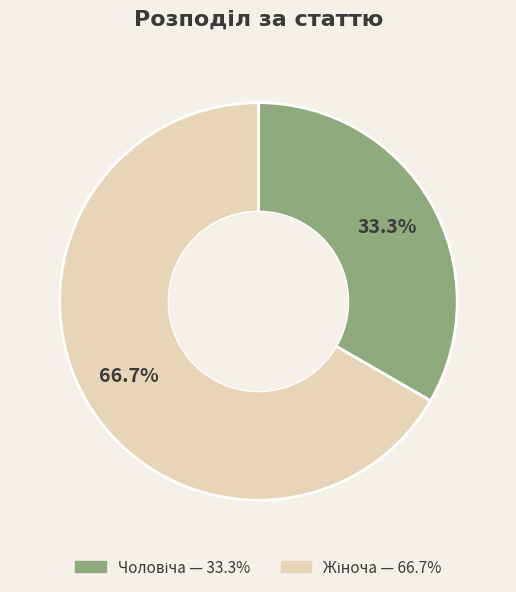

To the nearest percent, what is the average slice percentage?

50%